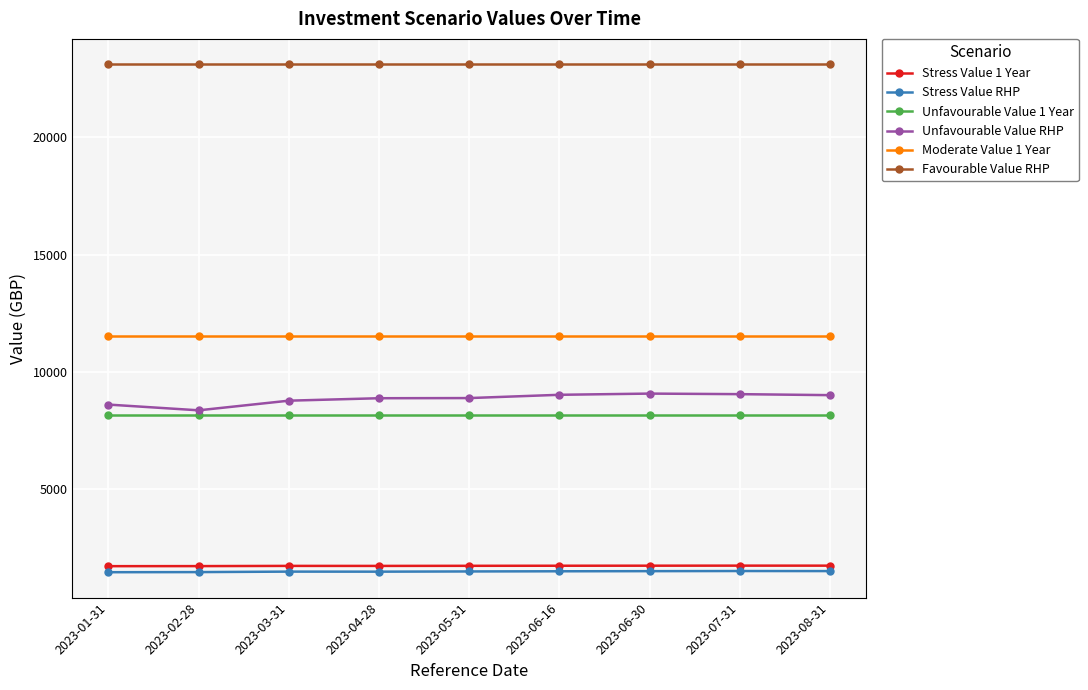

What is the label of the 2nd point from the left?

2023-02-28